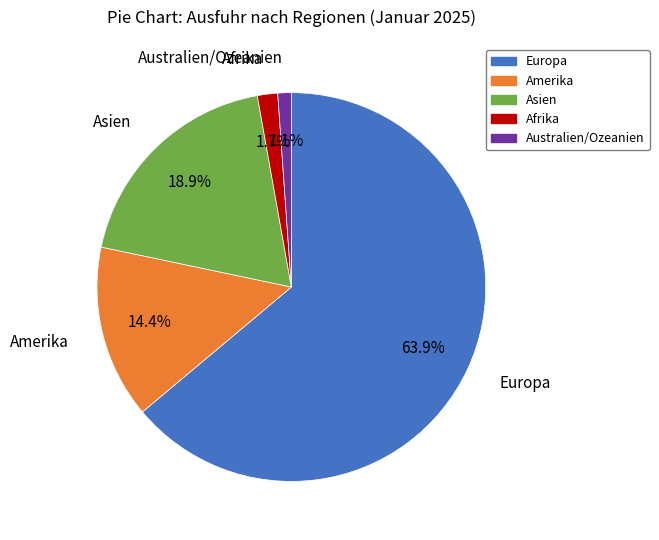

The Amerika slice represents 14% of the pie. True or false?

True